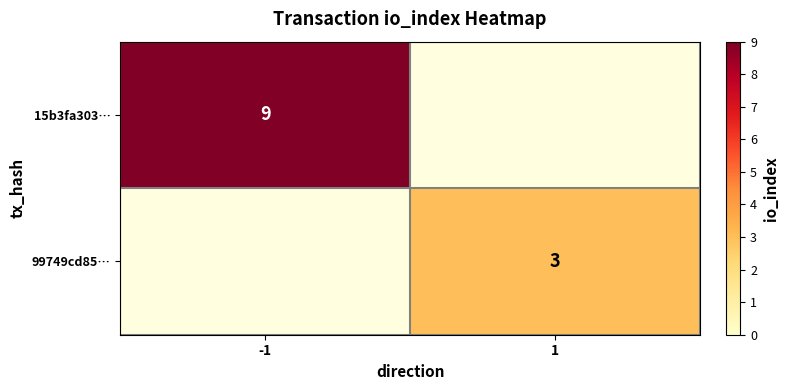

The 99749cd85… series shows 4.6 at 1. True or false?

False